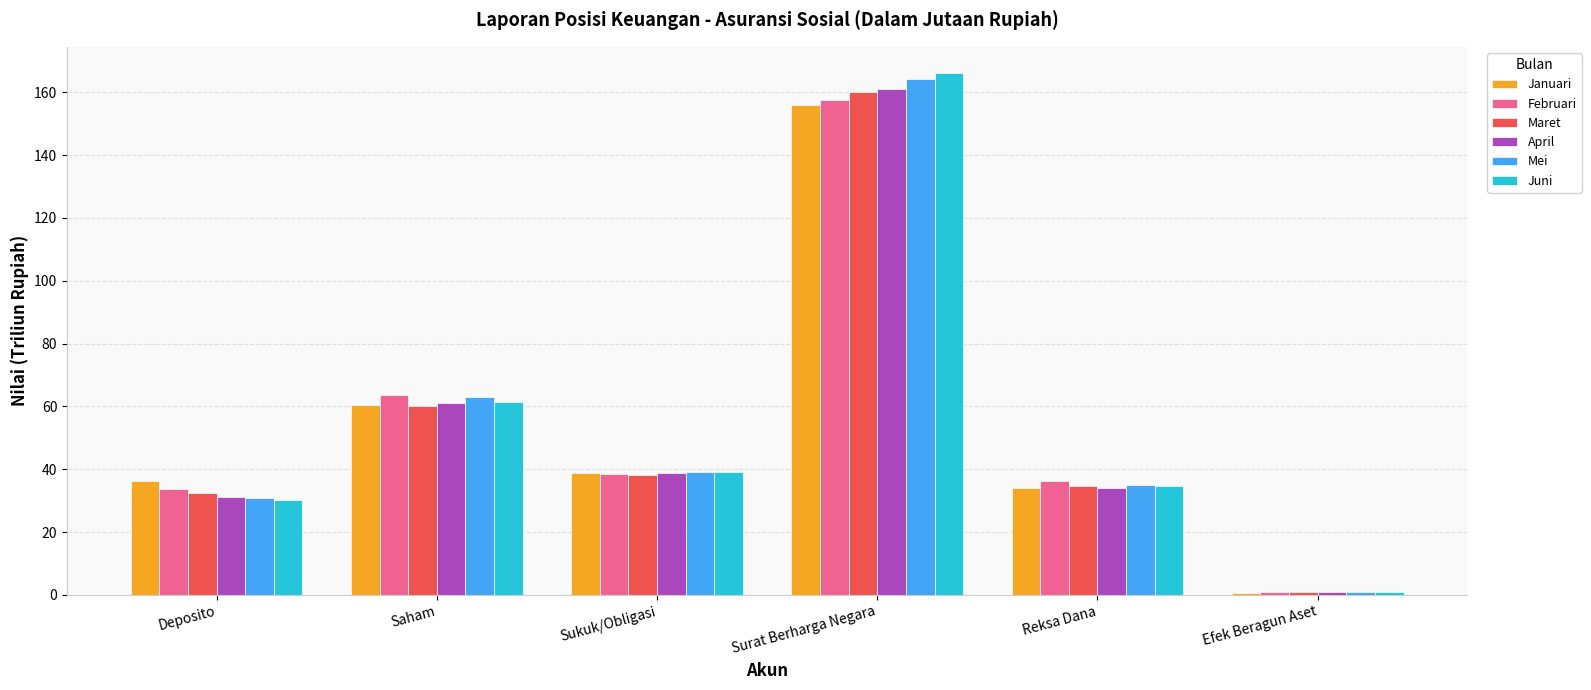

At which label does Februari first exceed 38?

Saham